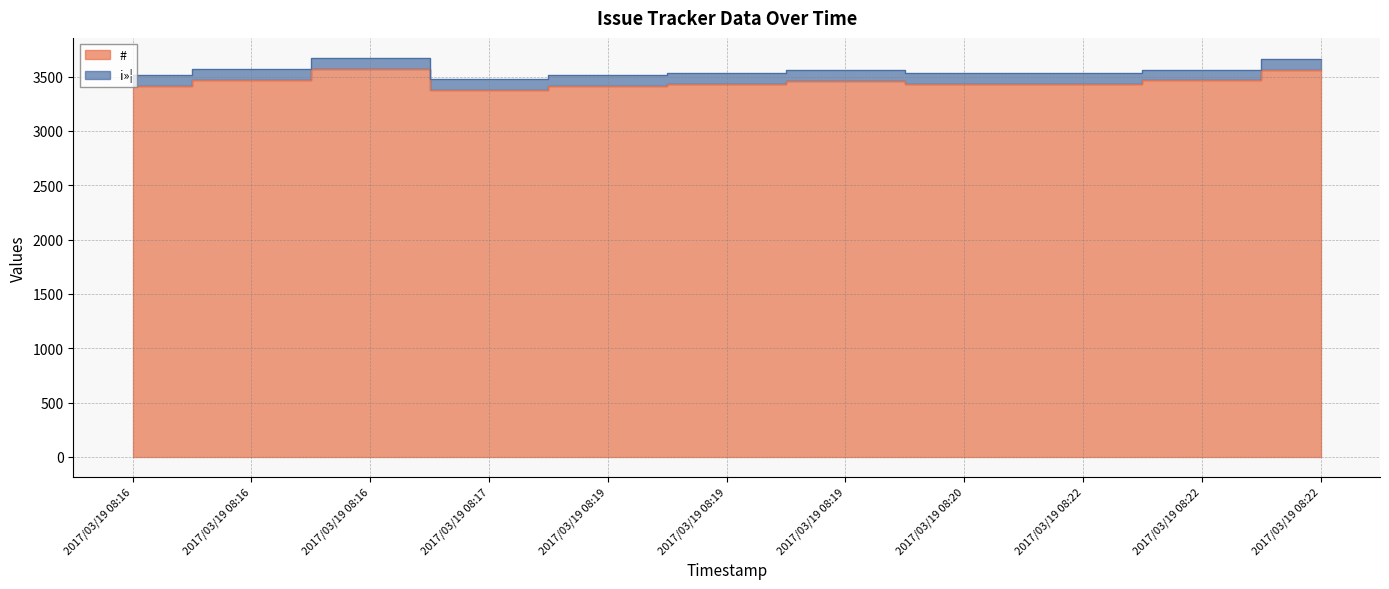

What is the difference between the values at 2017/03/19 08:17 and 2017/03/19 08:19?

37